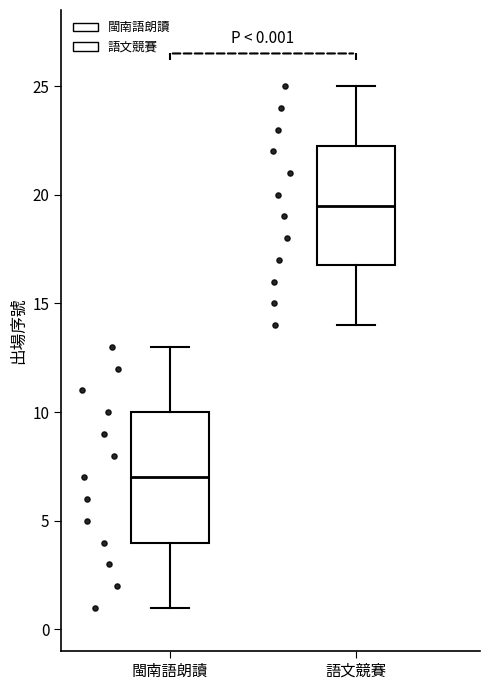

Which box is the tallest, from its lower edge to its upper edge?

閩南語朗讀